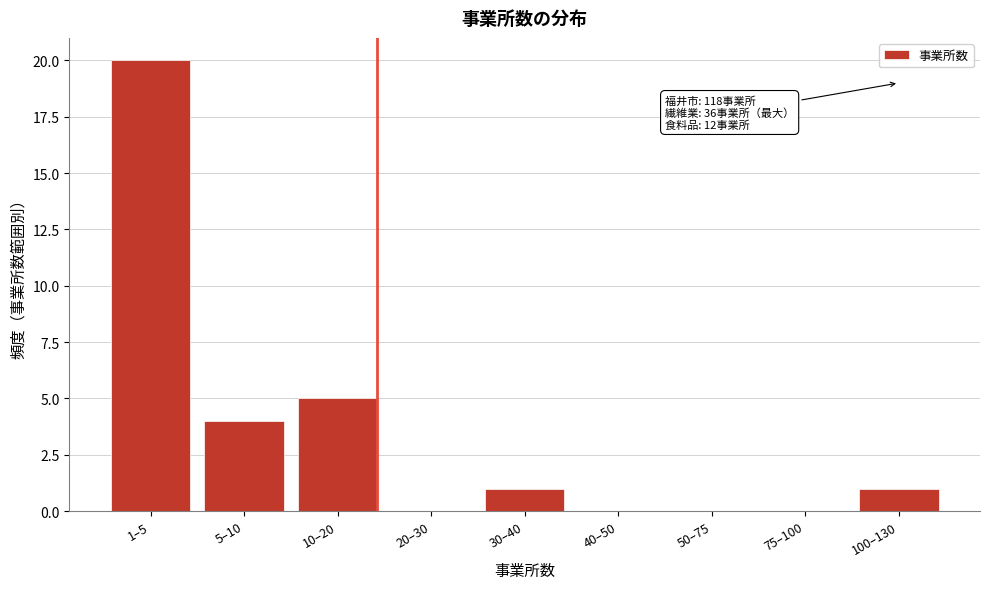

Reading left to right, transcribe all the data shown in this chart.

1–5=20	5–10=4	10–20=5	20–30=0	30–40=1	40–50=0	50–75=0	75–100=0	100–130=1